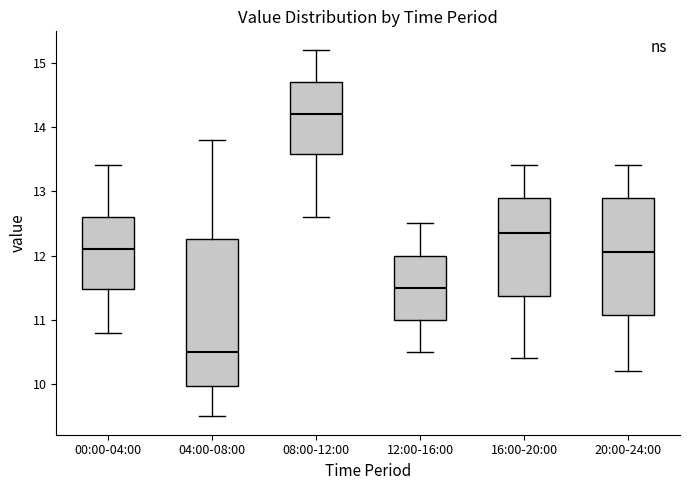

Where does the median line of the box for 12:00-16:00 sit on the y-axis? The values are not printed on the chart, so give them approximately, as read against the axis.

11.5